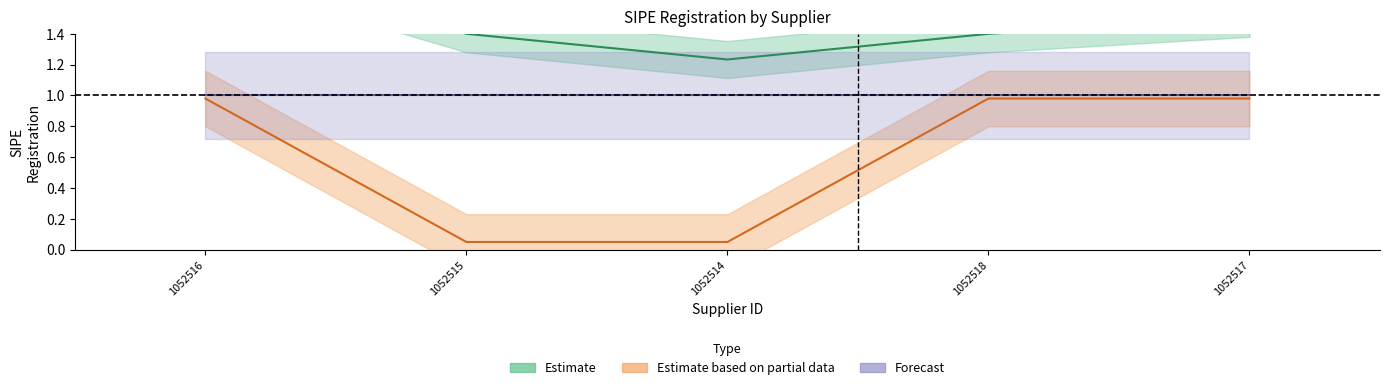

True or false: Estimate based on partial data and Forecast cross at least once.

False